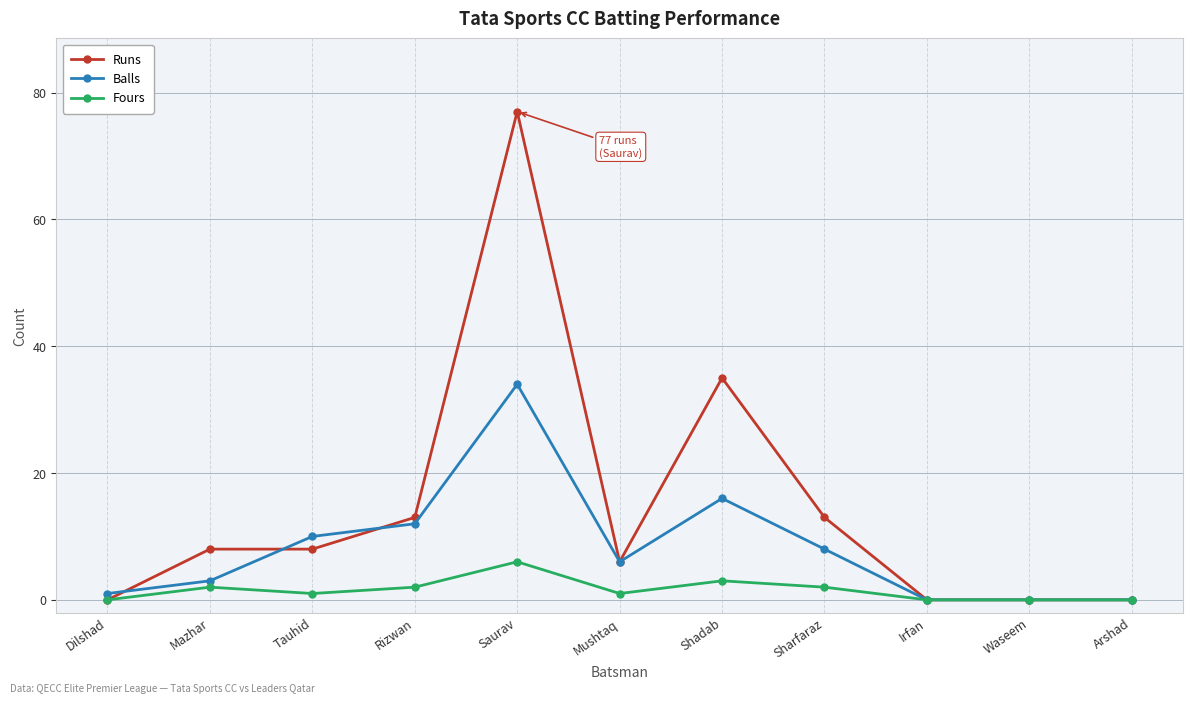

Reading left to right, transcribe all the data shown in this chart.

Runs: 0	8	8	13	77	6	35	13	0	0	0
Balls: 1	3	10	12	34	6	16	8	0	0	0
Fours: 0	2	1	2	6	1	3	2	0	0	0